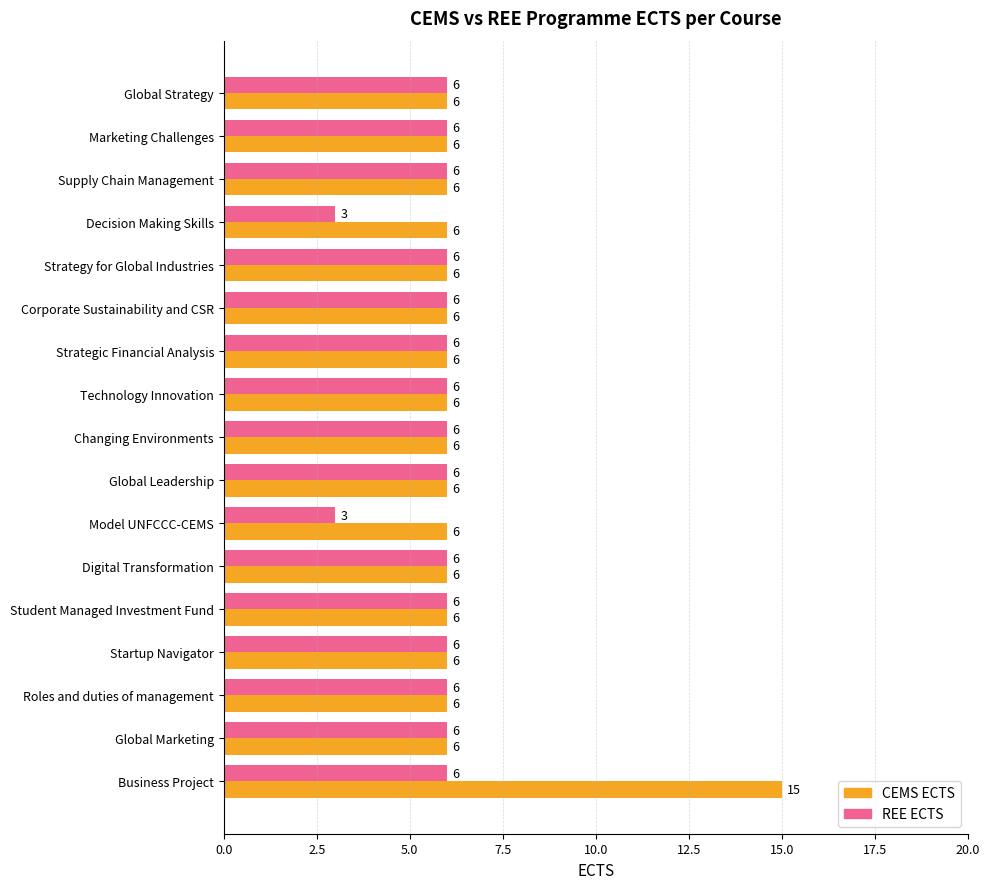

What is the maximum value for REE ECTS?

6